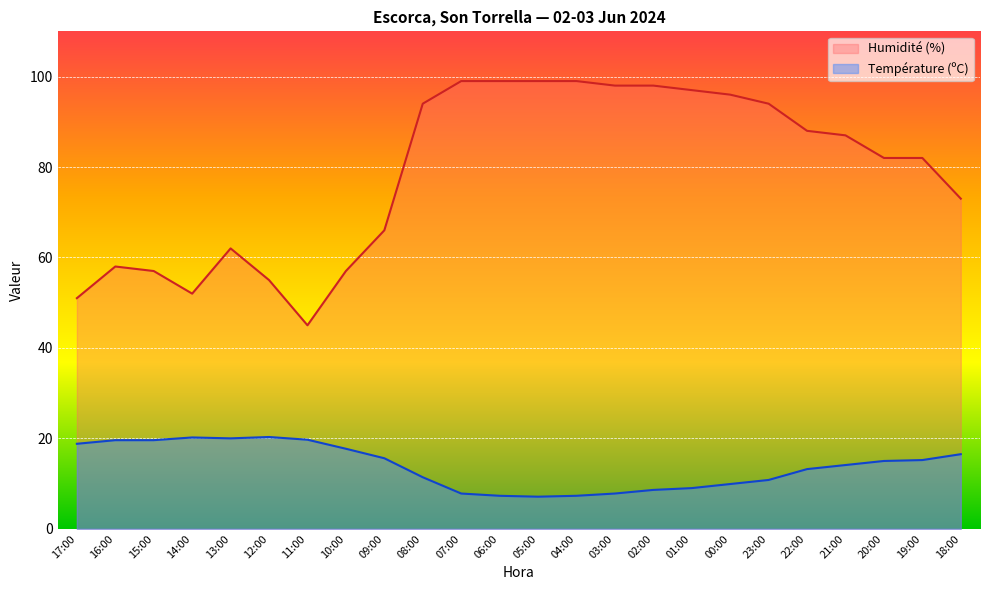

What is the spread (max minus min) of values at 19:00?

66.8